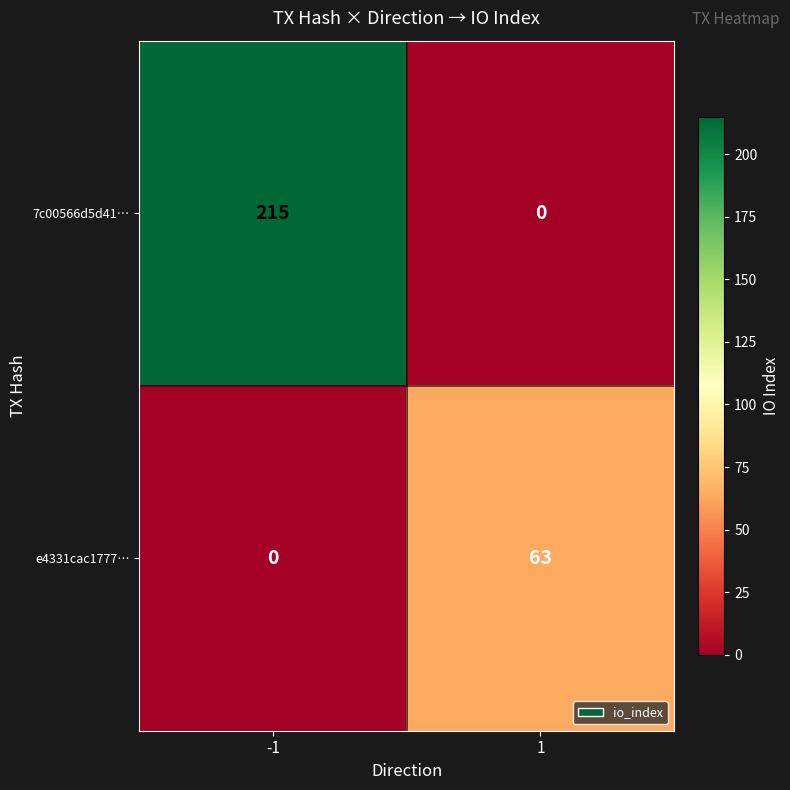

Reading left to right, transcribe all the data shown in this chart.

7c00566d5d41…: -1=215	1=0
e4331cac1777…: -1=0	1=63